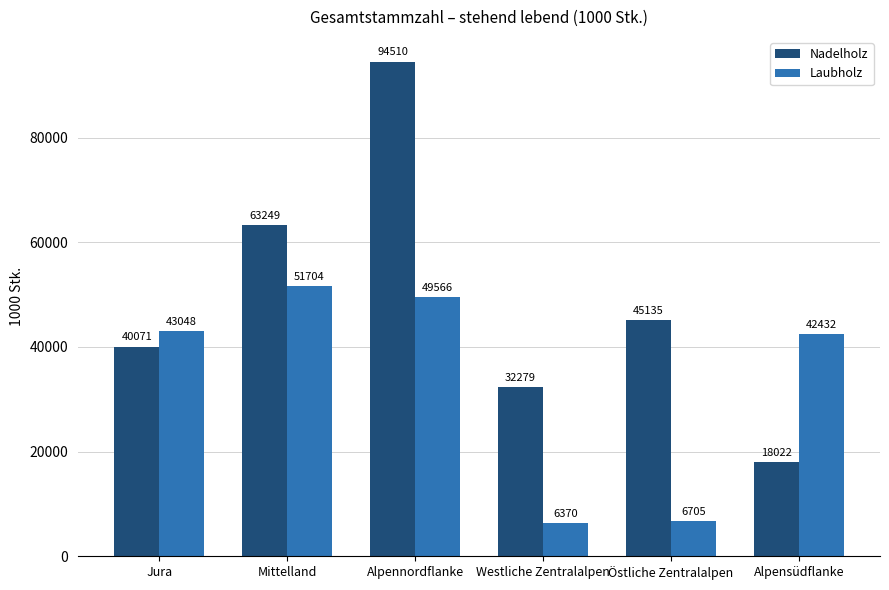

Is it true that Laubholz equals 27331 at Alpensüdflanke?

False